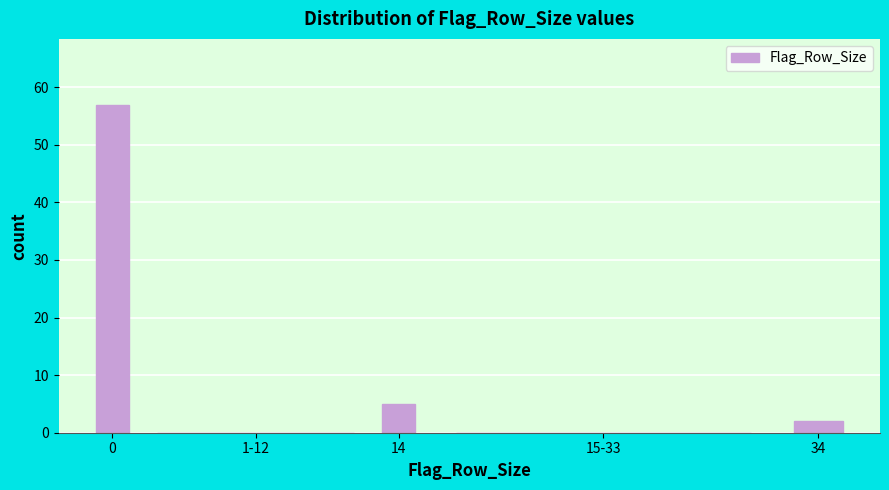

Reading right to left, transcribe all the data shown in this chart.

34=2	15-33=0	14=5	1-12=0	0=57